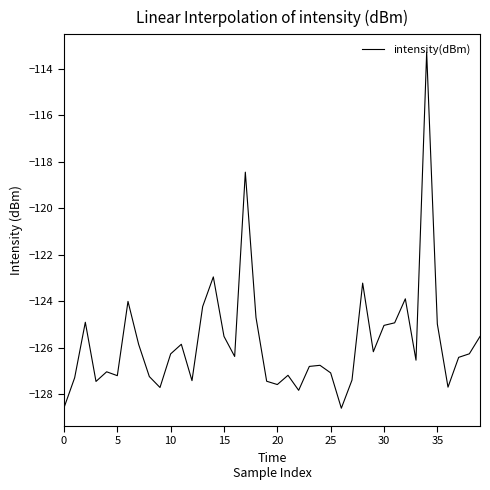

What is the difference between the maximum and minimum values?

15.3